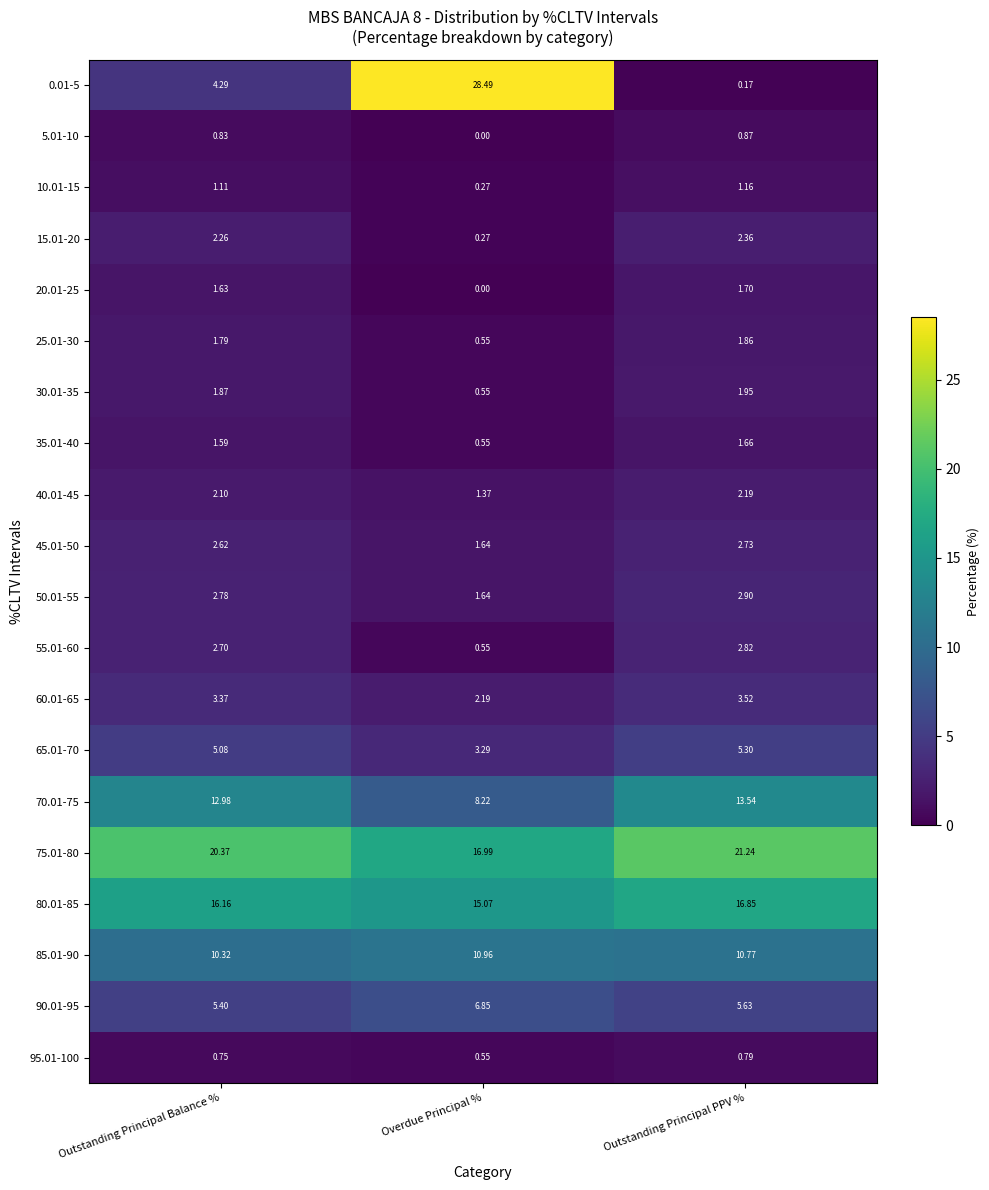

How many data points does each series have?

3